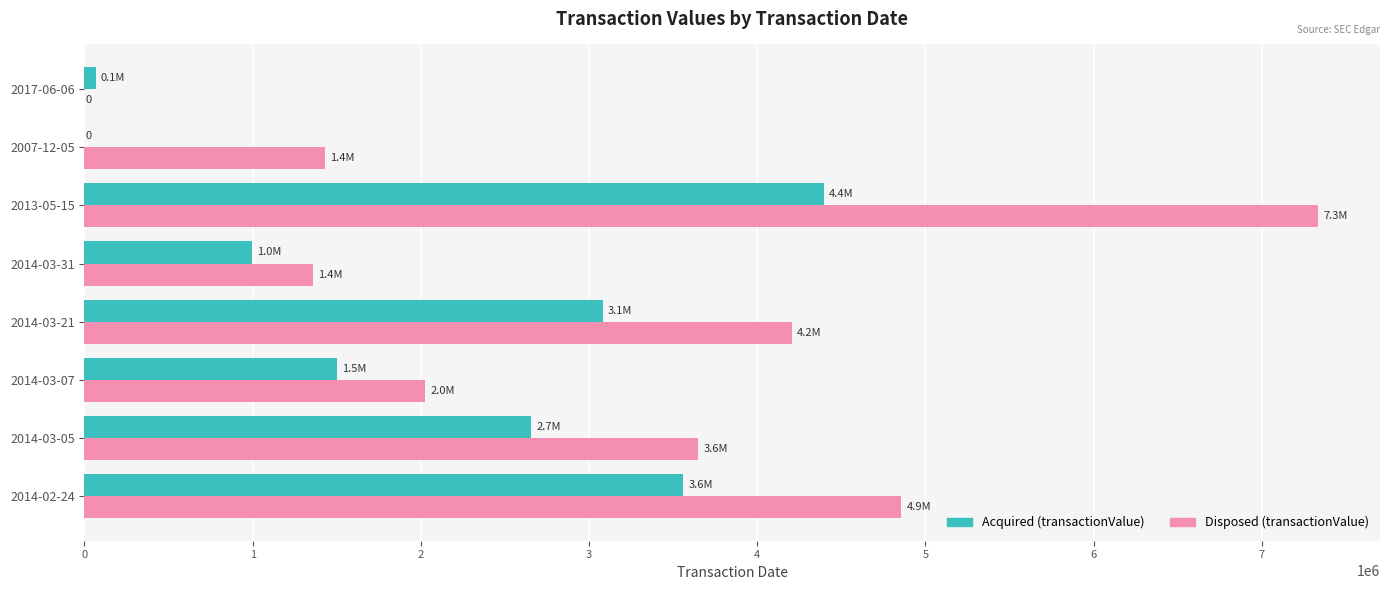

Between 2014-03-21 and 2013-05-15, which series saw the biggest shift?

Disposed (transactionValue)